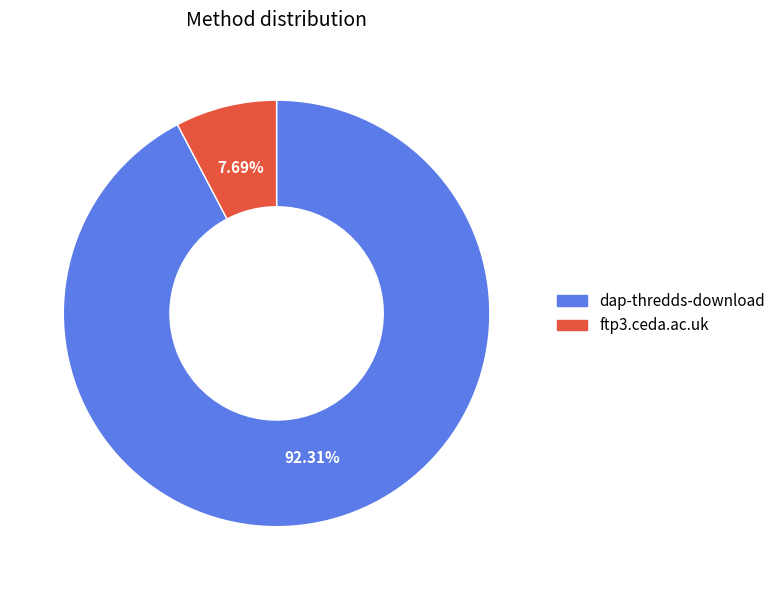

To the nearest percent, what is the combined percentage of dap-thredds-download and ftp3.ceda.ac.uk?

100%